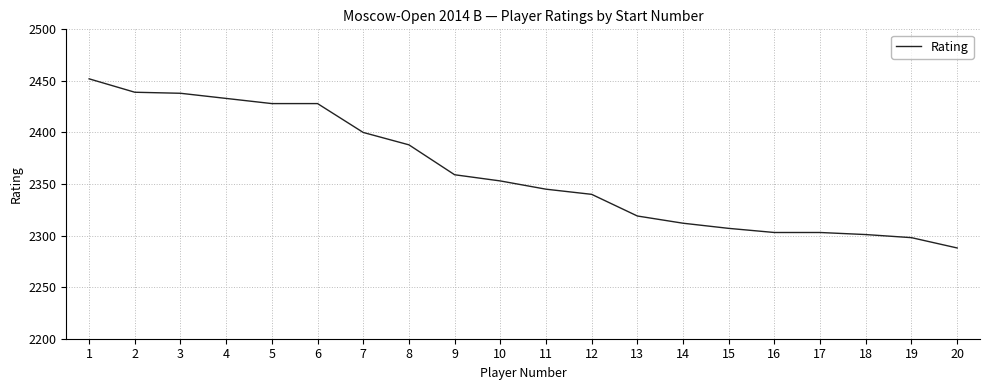

What is the difference between the second highest and minimum values?

151